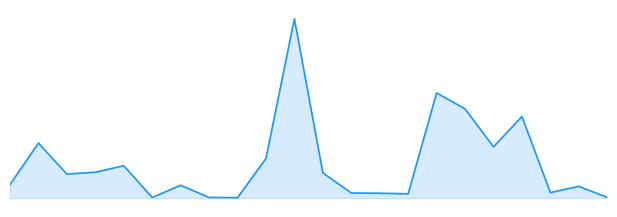

True or false: there are more than 1 points higher than both neighbors.

True